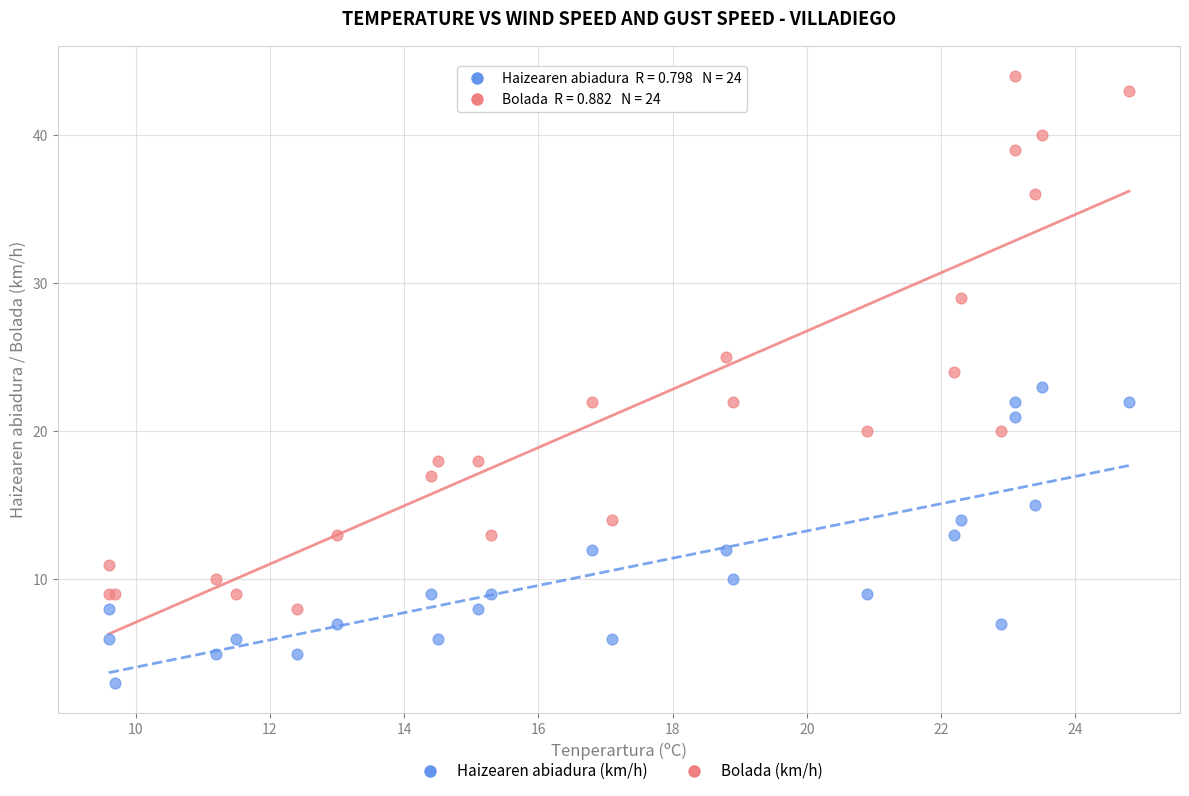

Which series has the largest Y range (max minus min)?

Bolada (km/h)